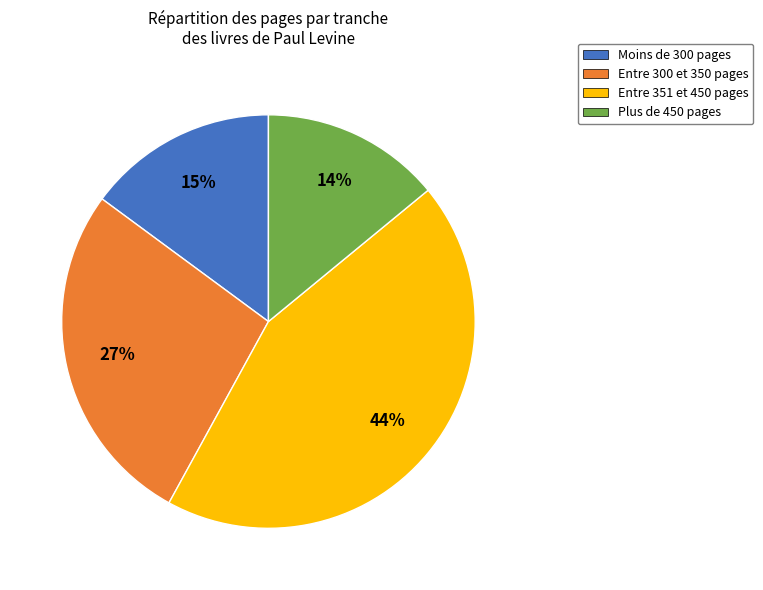

What percentage is the Plus de 450 pages slice, to the nearest percent?

14%